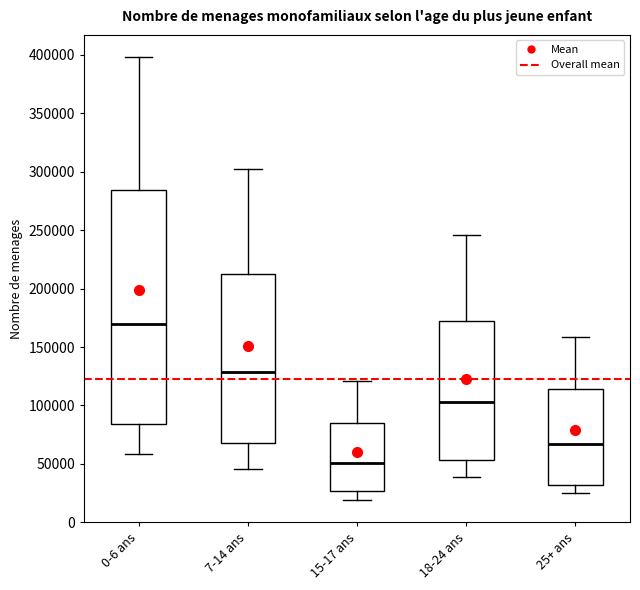

Reading left to right, transcribe this box plot: for each box, give where its median line is, the range the box spans, and where its two whiskers end, as read against the y-axis. The values are not printed on the chart, so give them approximately, as read against the axis.

0-6 ans: median 170000, box 85000 to 285000, whiskers 60000 to 400000
7-14 ans: median 130000, box 65000 to 210000, whiskers 45000 to 300000
15-17 ans: median 50000, box 25000 to 85000, whiskers 20000 to 120000
18-24 ans: median 105000, box 55000 to 175000, whiskers 40000 to 245000
25+ ans: median 65000, box 30000 to 115000, whiskers 25000 to 160000